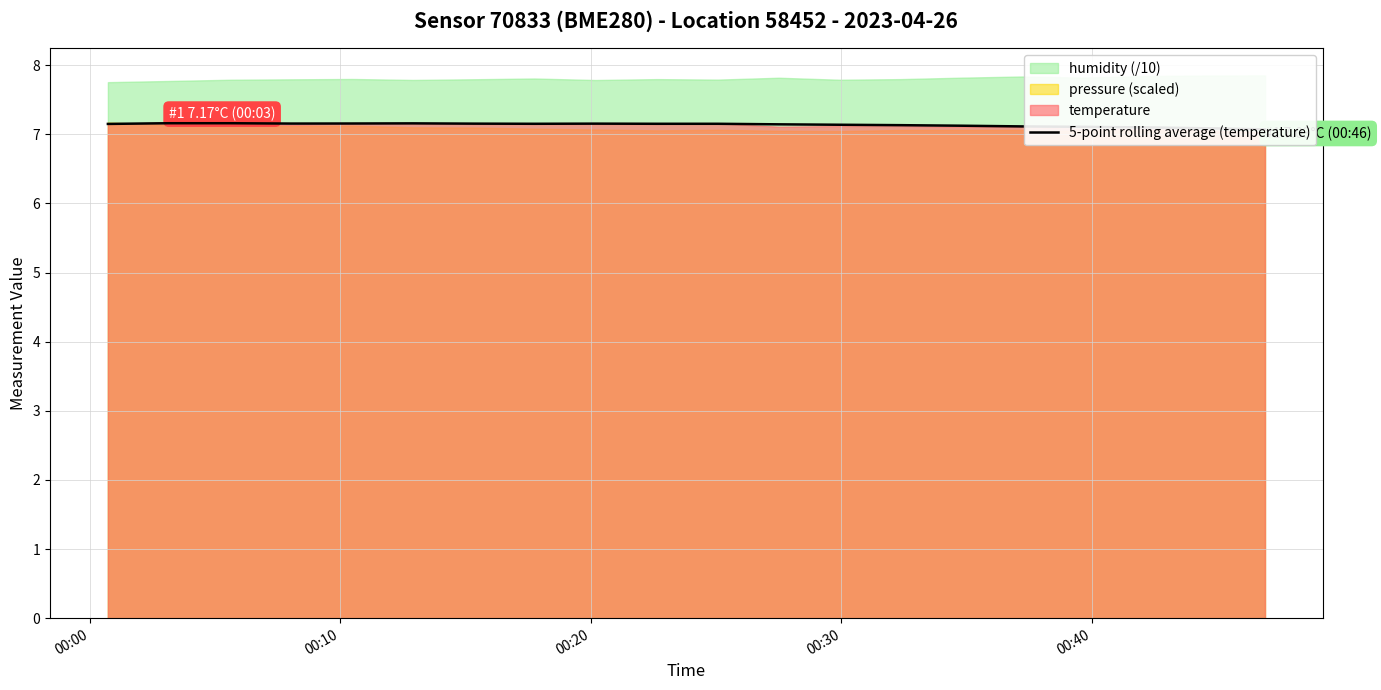

True or false: there are more than 1 points higher than both neighbors.

True